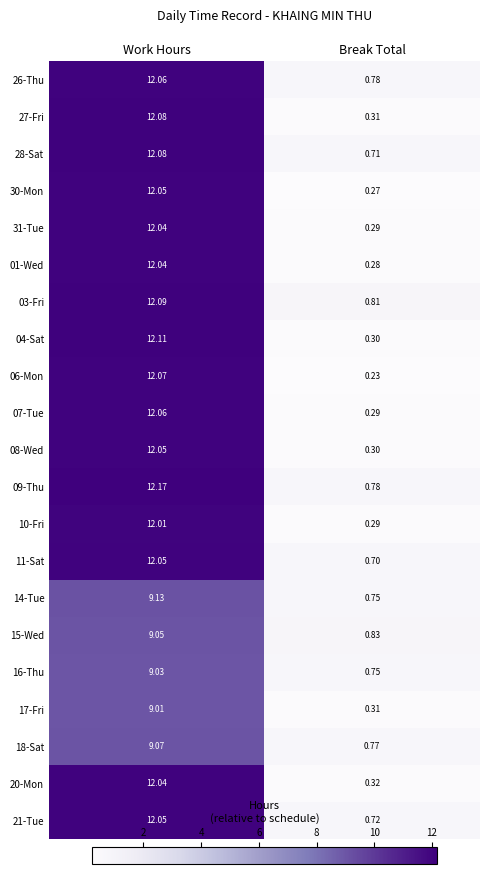

Which label corresponds to the smallest value in the chart?

Break Total